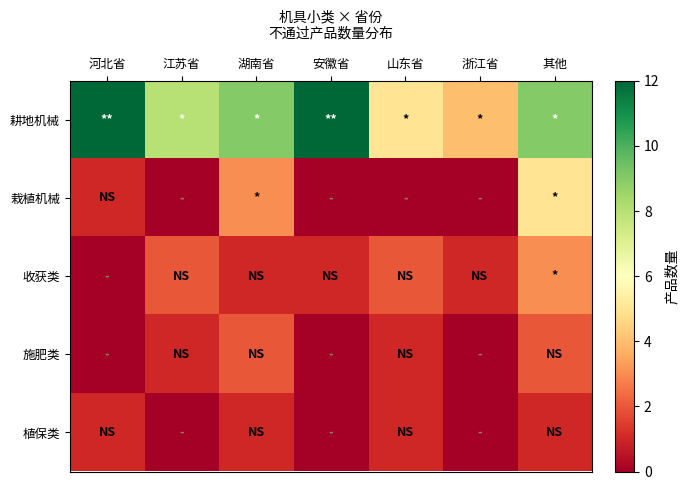

Which series changed the most between 河北省 and 湖南省?

耕地机械